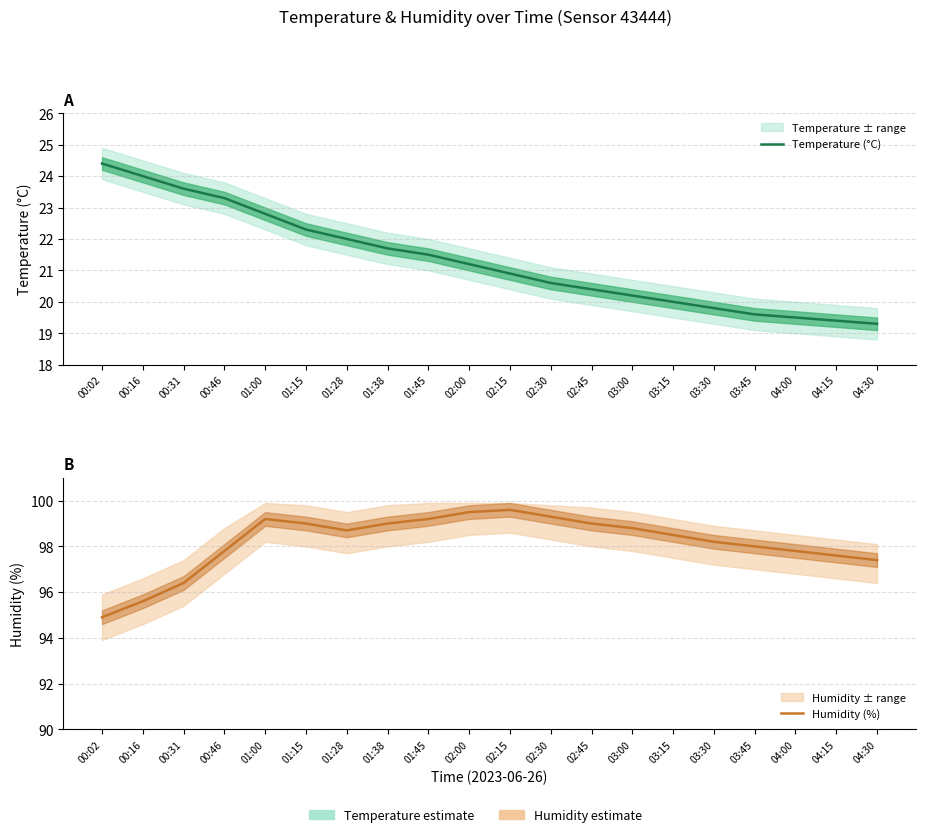

Which has a higher value, 00:31 or 03:15?

00:31